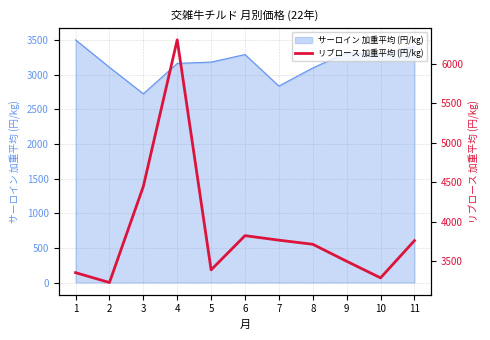

Between 10 and 11, which is larger?

11